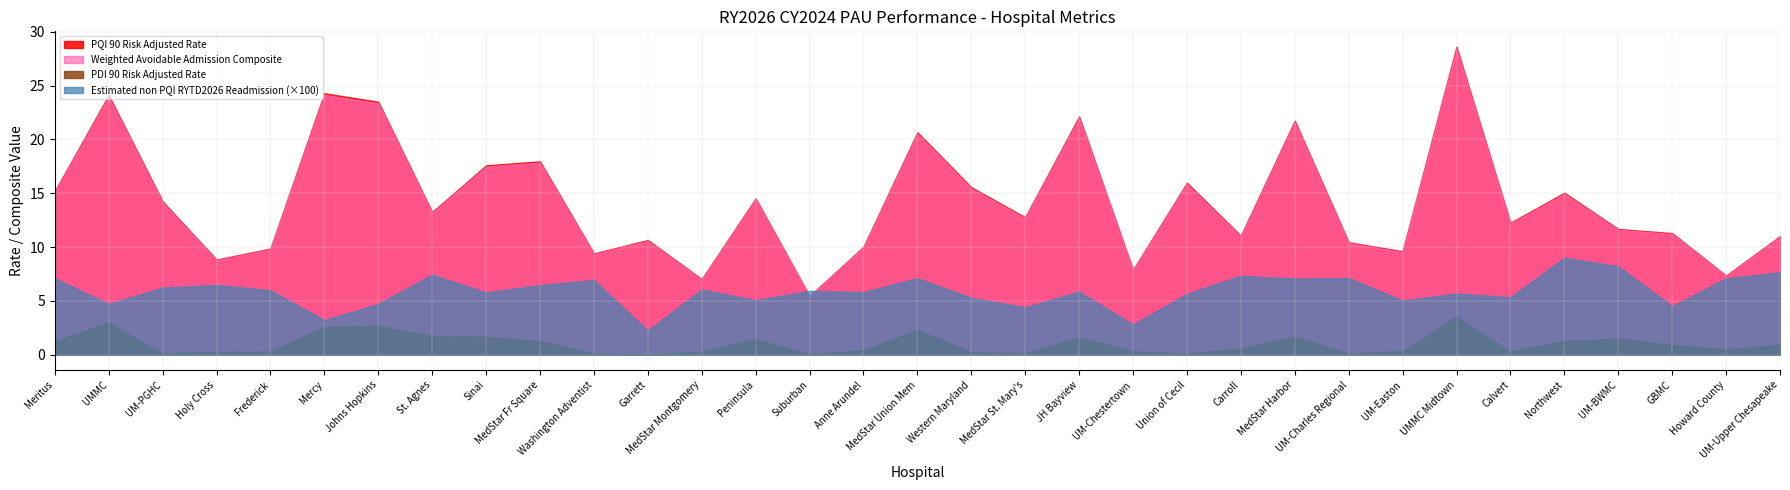

List the labels in order of PDI 90 Risk Adjusted Rate value, smallest first.

Garrett, Suburban, Union of Cecil, UM-PGHC, UM-Charles Regional, Washington Adventist, MedStar St. Mary's, Western Maryland, Holy Cross, Calvert, MedStar Montgomery, Frederick, UM-Chestertown, UM-Easton, Anne Arundel, Howard County, Carroll, GBMC, UM-Upper Chesapeake, MedStar Fr Square, Meritus, Northwest, Peninsula, UM-BWMC, JH Bayview, Sinai, MedStar Harbor, St. Agnes, MedStar Union Mem, Mercy, Johns Hopkins, UMMC, UMMC Midtown